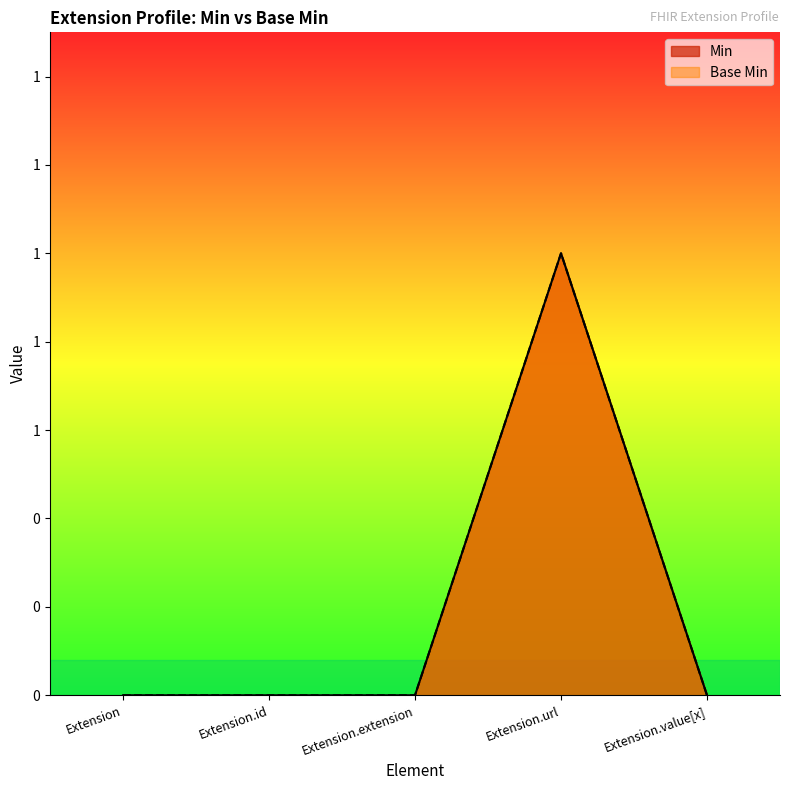

At which category is the sum across all series the highest?

Extension.url